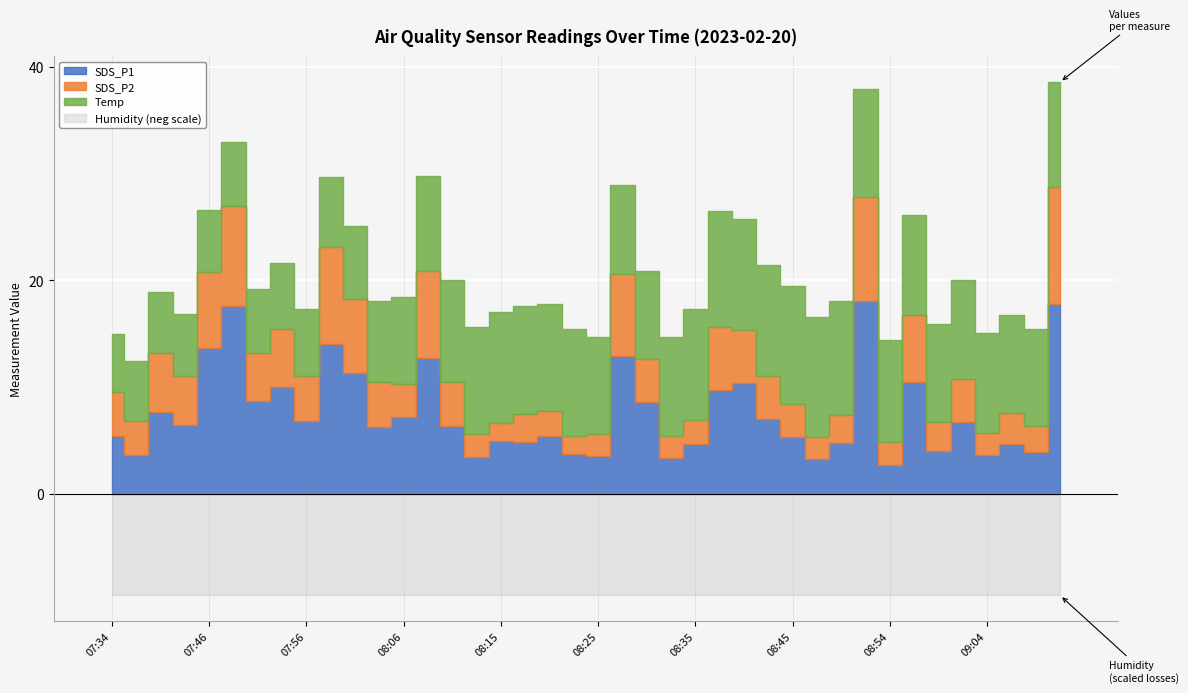

List the series in order of their peak value, lowest first.

SDS_P2, Temp, SDS_P1